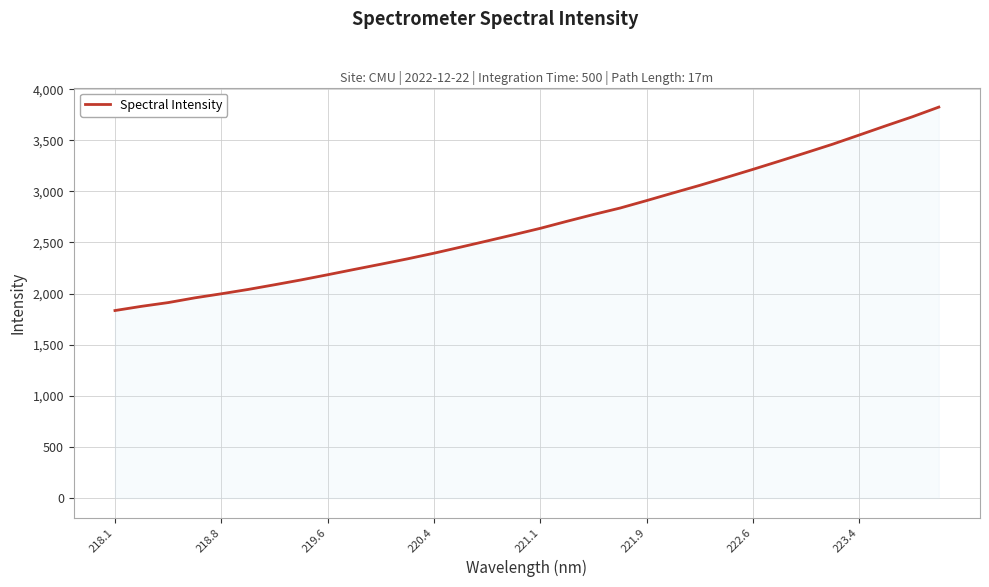

What is the greatest value displayed?

3824.8